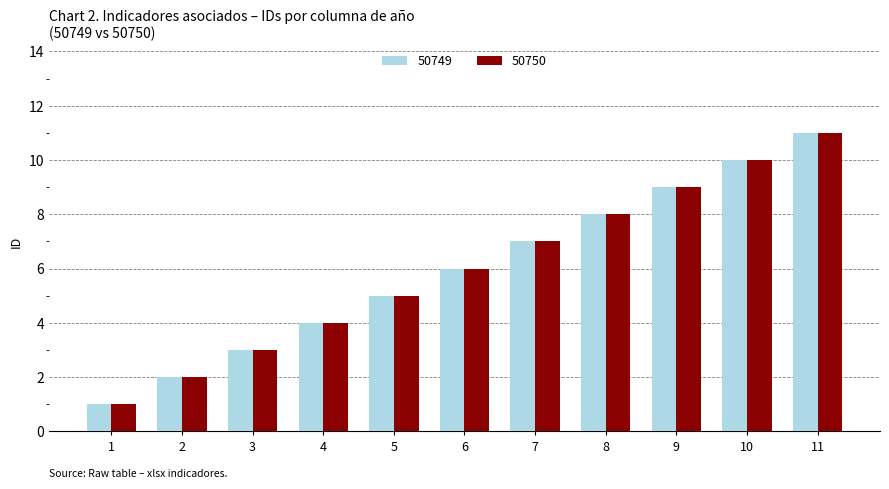

What is the approximate value of 50749 at 4?

4